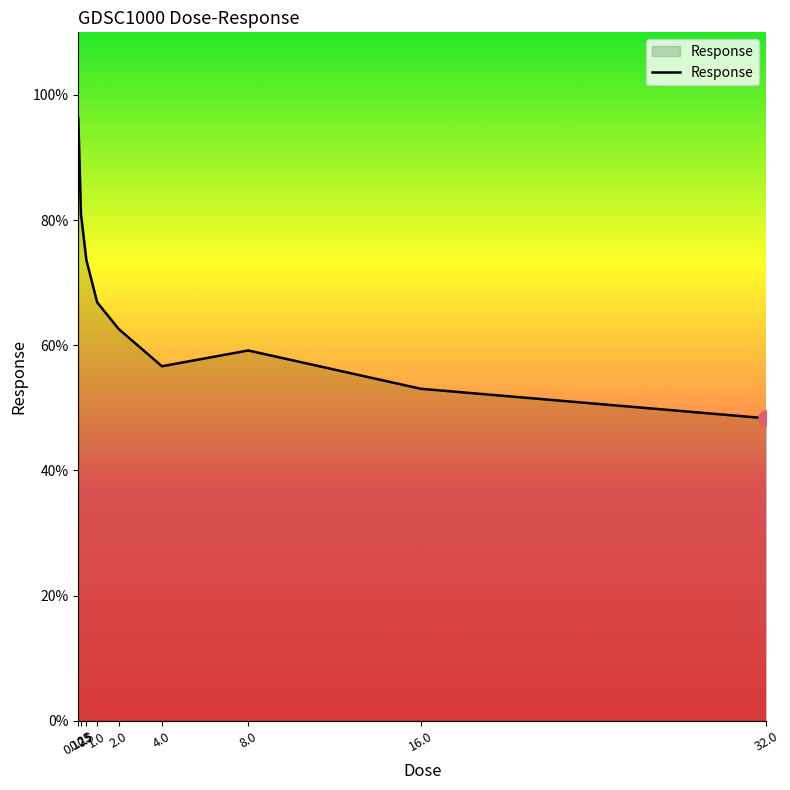

What is the change in value from 0.125 to 32.0?

-48.0